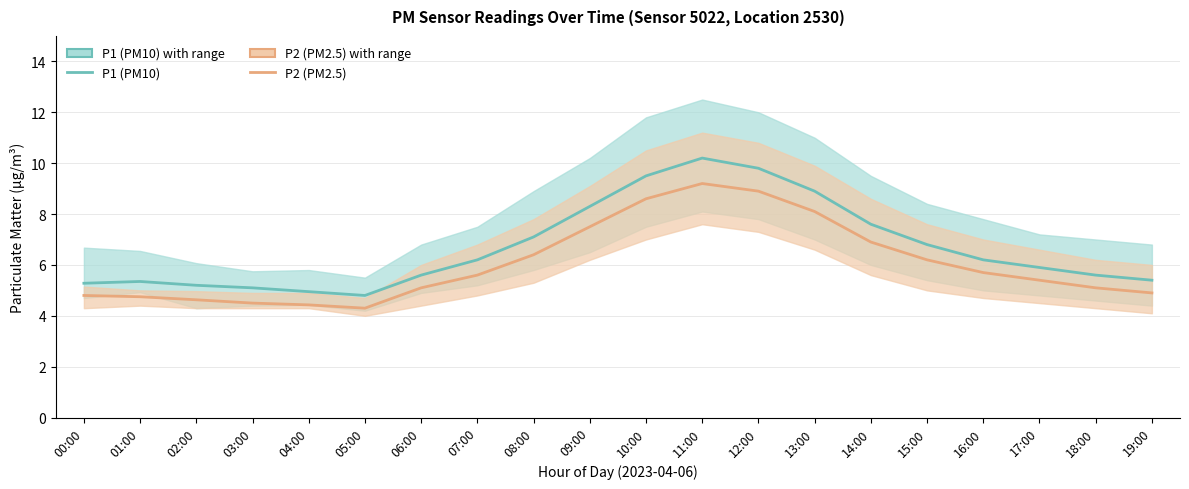

What value does the P2 (PM2.5) series have at 02:00?

4.6